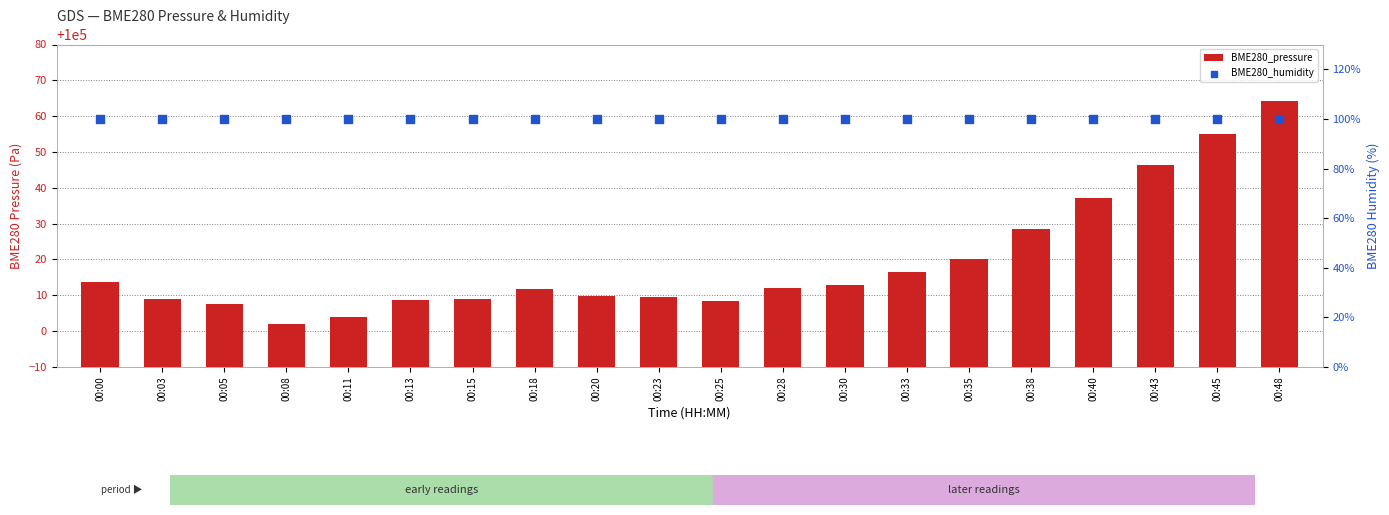

Is the value of BME280_humidity at 00:35 greater than the value of BME280_pressure at 00:30?

No